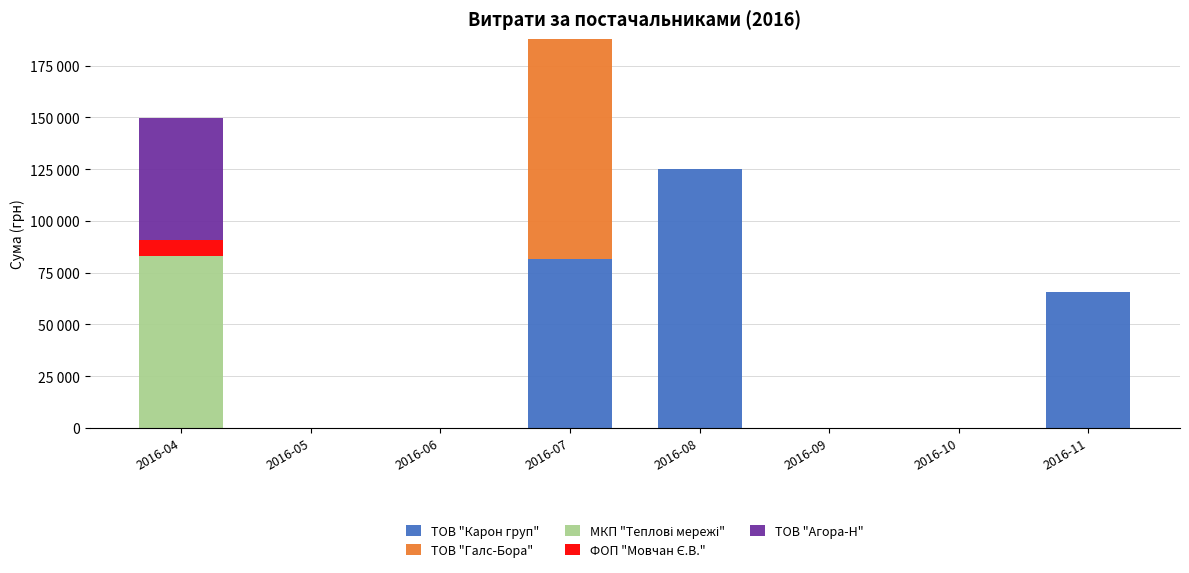

Are the bars grouped side by side (vs. stacked)?

No